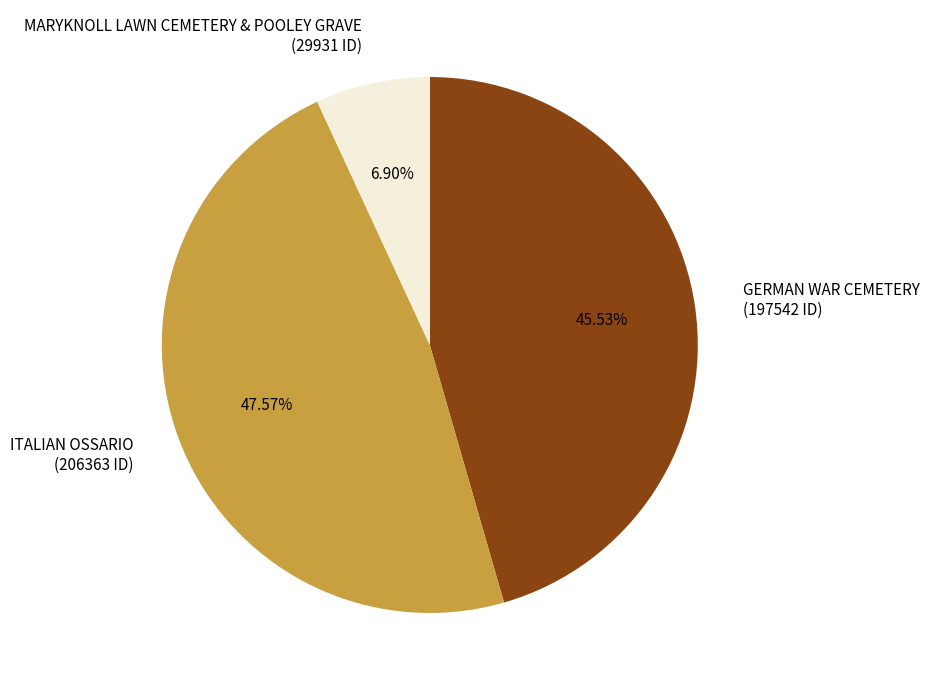

Approximately how many times larger is the value at MARYKNOLL LAWN CEMETERY & POOLEY GRAVE compared to ITALIAN OSSARIO?

0.1